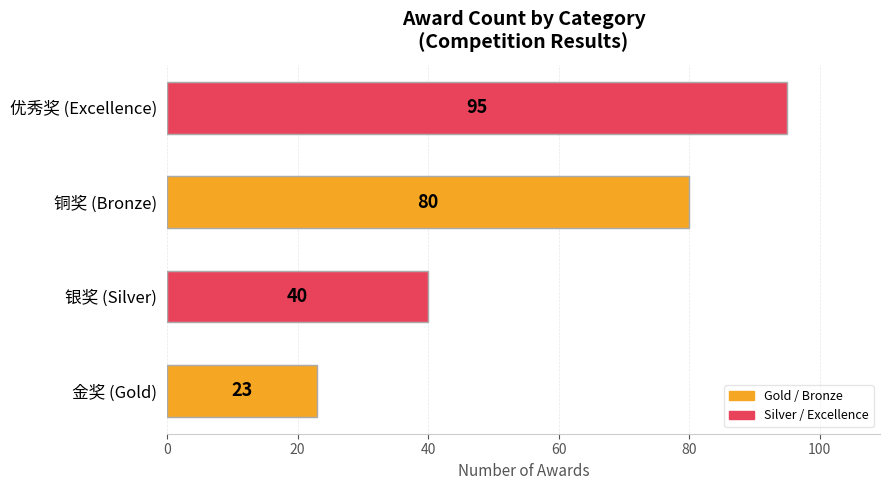

Does the chart contain stacked bars?

No